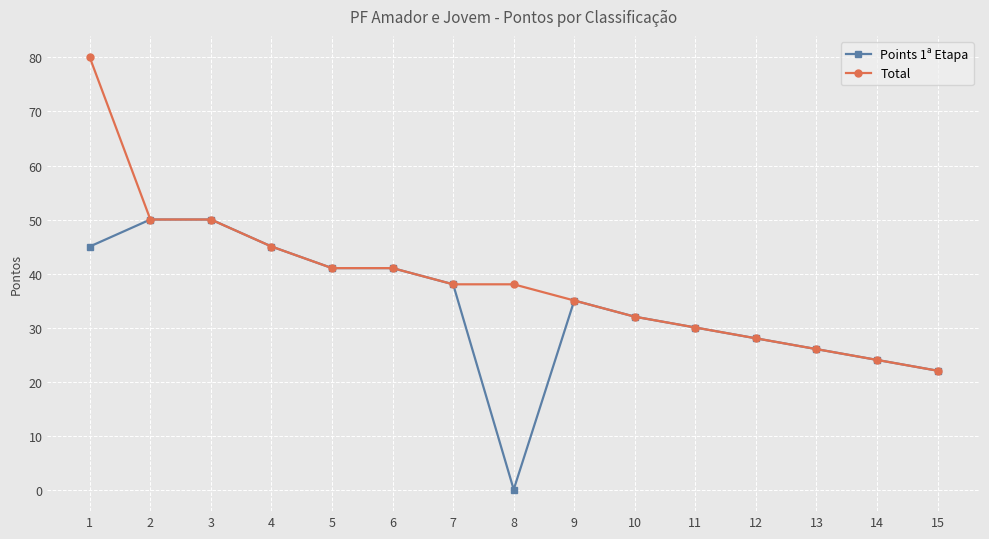

Which category has the lowest value in the Points 1ª Etapa series?

8